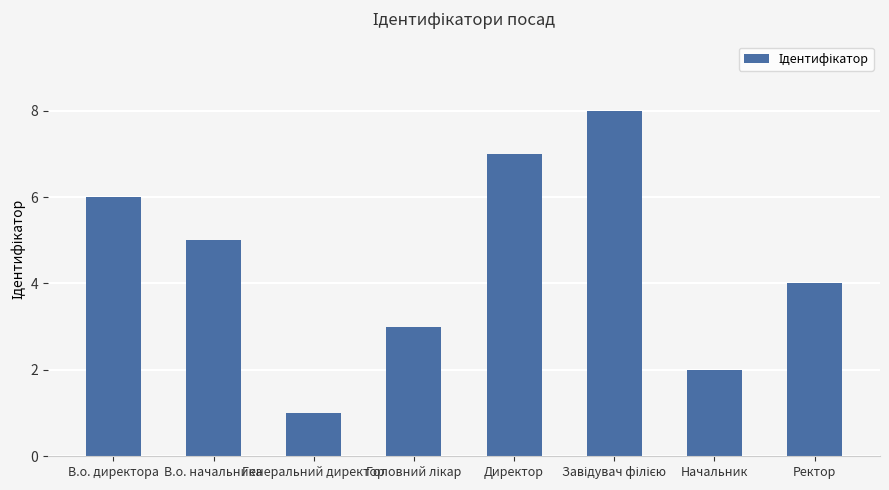

How many distinct data groups are displayed?

1